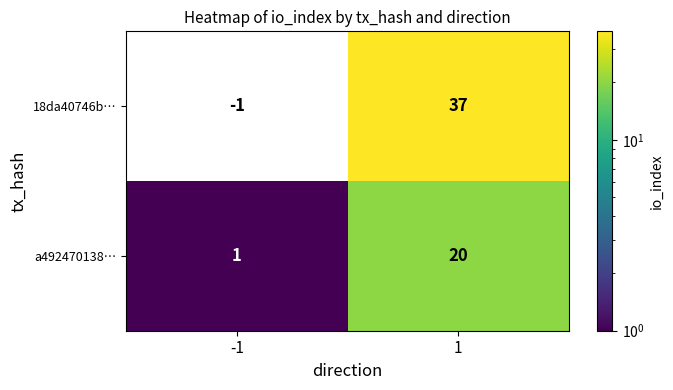

Count the number of categories in the chart.

2